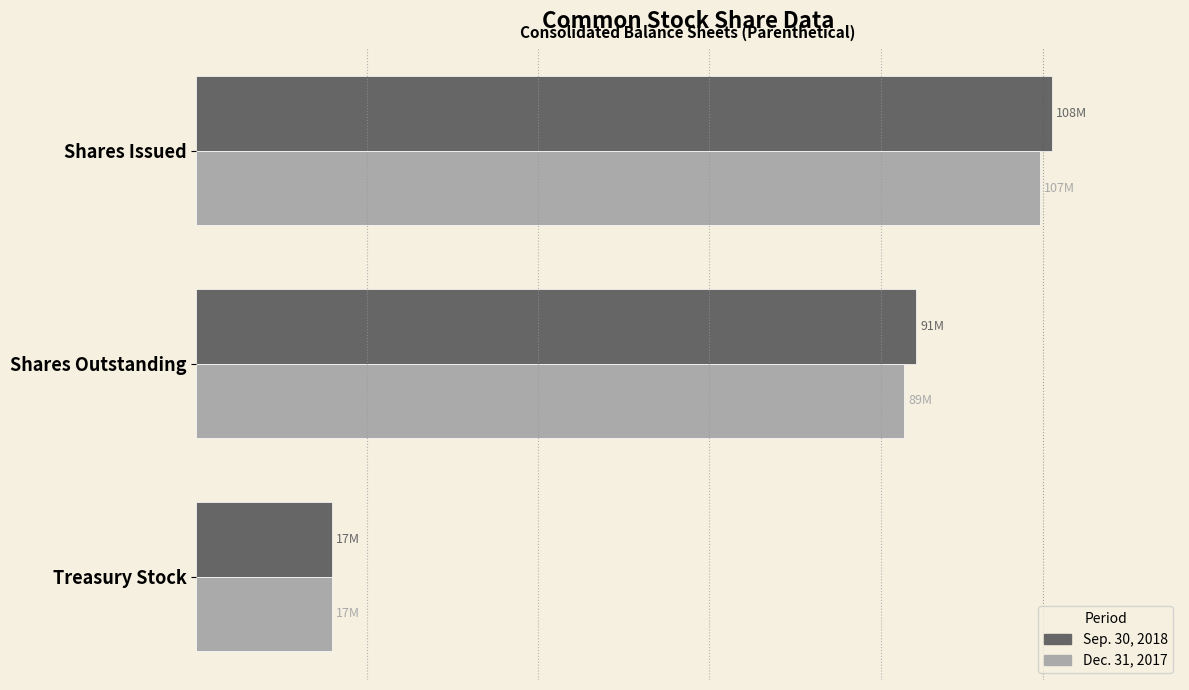

What are all the series names shown in the legend?

Sep. 30, 2018, Dec. 31, 2017